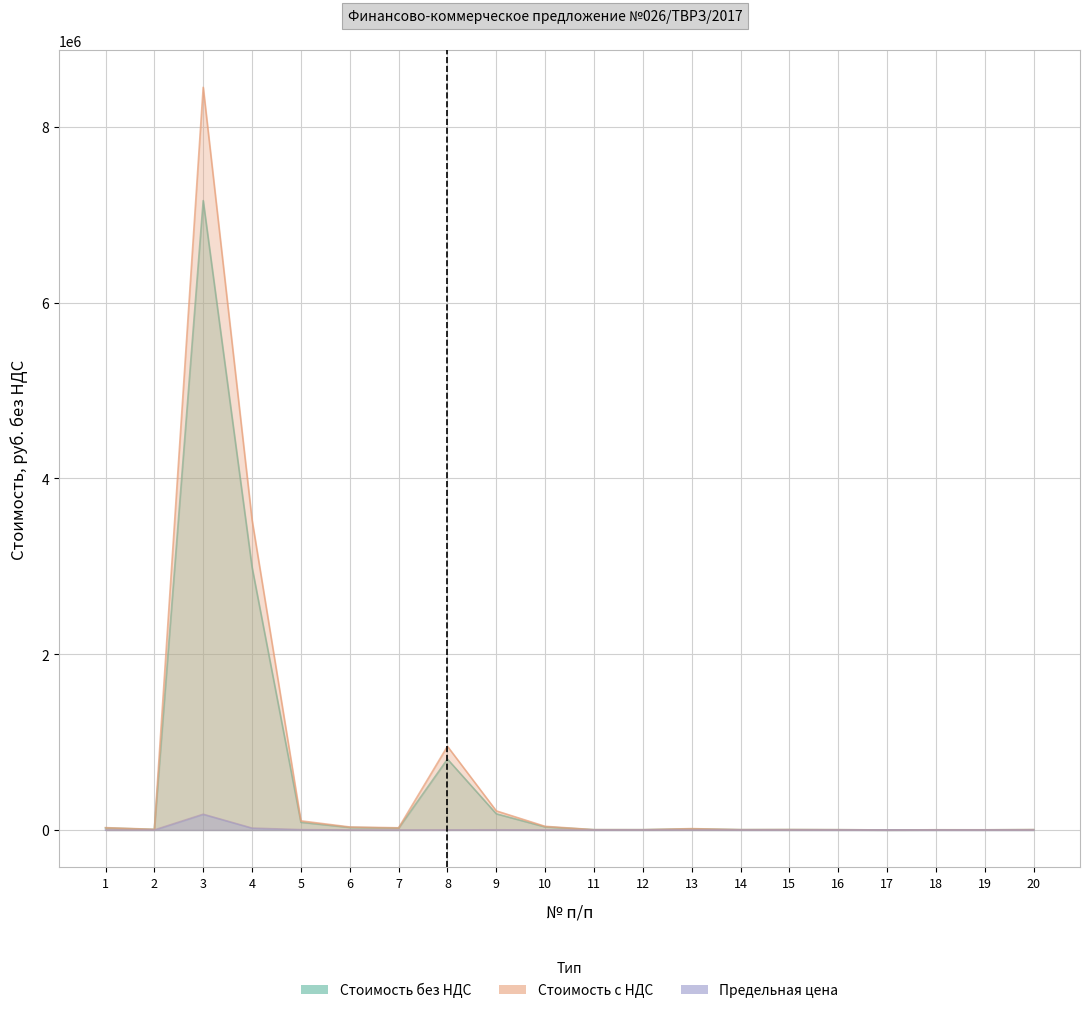

List the series in order of their peak value, lowest first.

Предельная цена, Стоимость без НДС, Стоимость с НДС